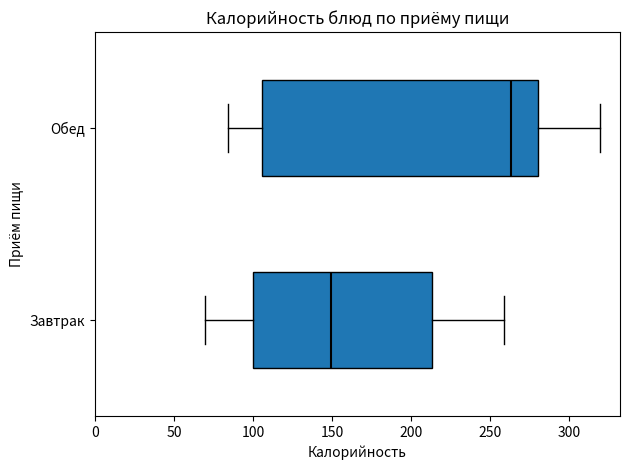

Which box's median line is the furthest to the left?

Завтрак